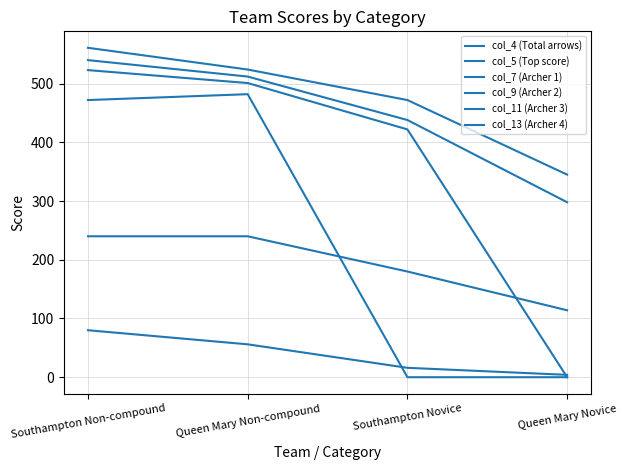

At which label does col_5 (Top score) first exceed 56?

Southampton Non-compound